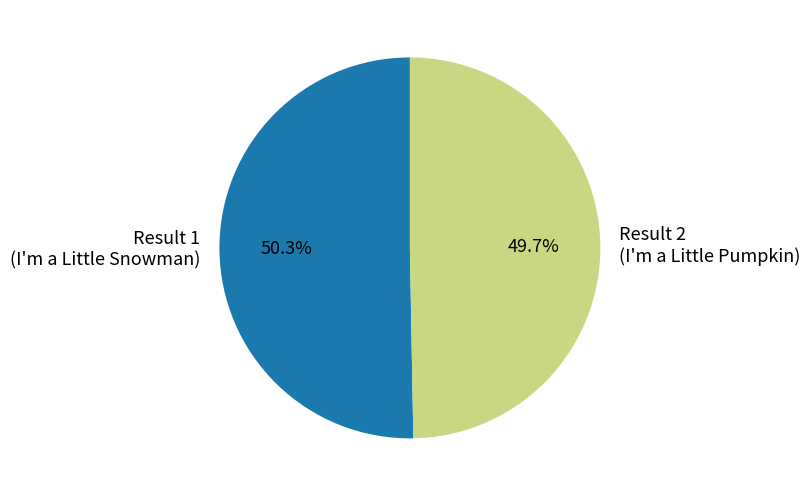

Approximately how many times larger is the value at Result 1 (I'm a Little Snowman) compared to Result 2 (I'm a Little Pumpkin)?

1.0